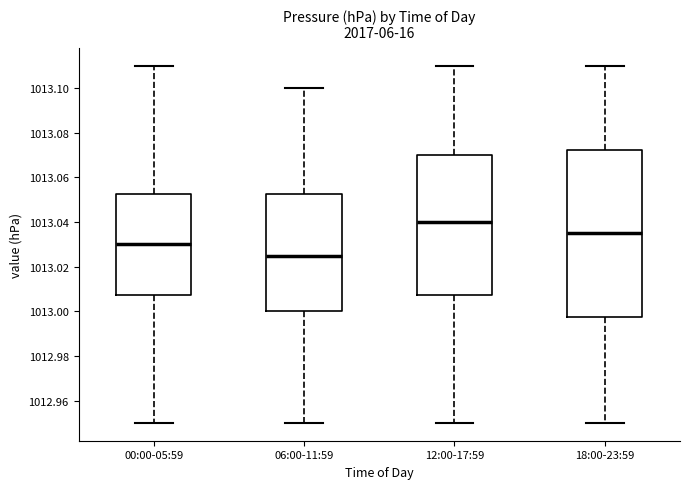

Which box is the tallest, from its lower edge to its upper edge?

18:00-23:59